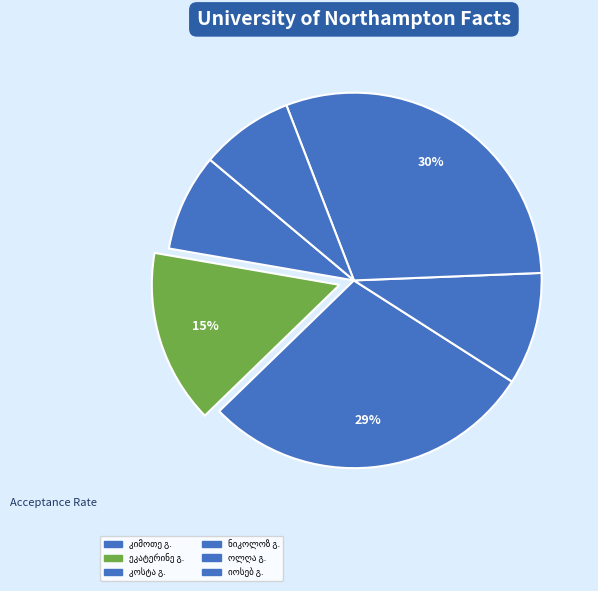

How many slices are in this pie chart?

6